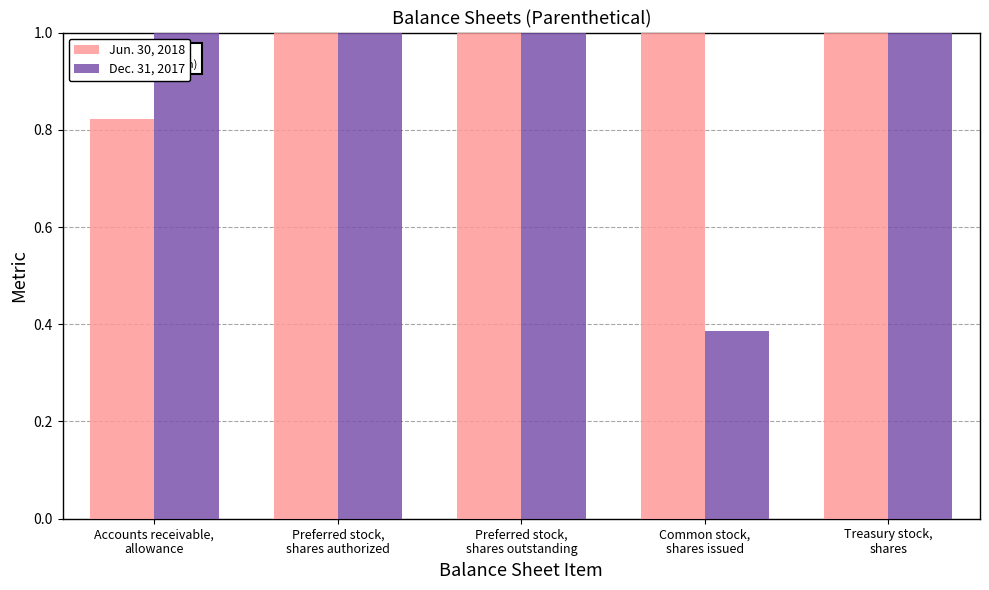

The Dec. 31, 2017 series shows 1.3 at Preferred stock,
shares outstanding. True or false?

False